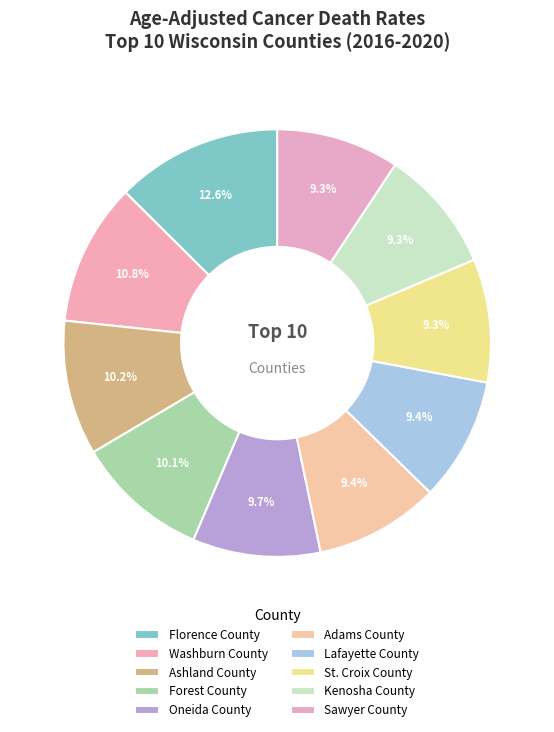

To the nearest percent, what is the combined percentage of Sawyer County and St. Croix County?

19%